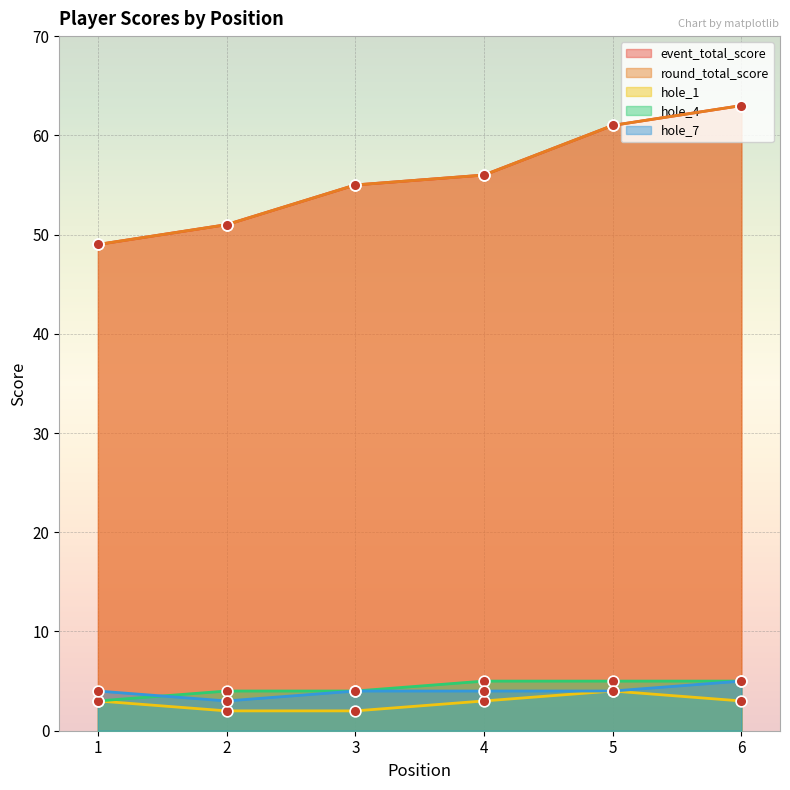

Which series contains the lowest Y value?

hole_1